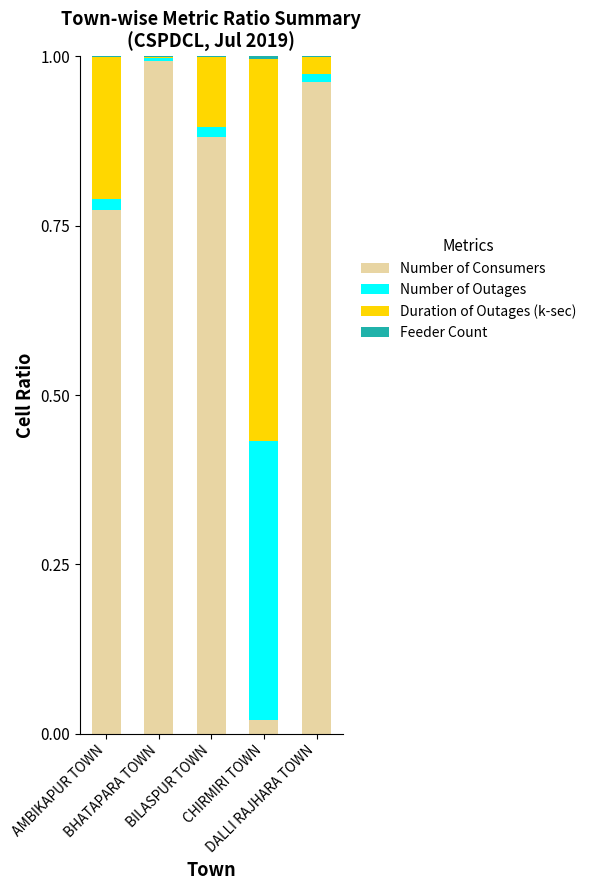

What is the average value of the Duration of Outages (k-sec) series?

0.2